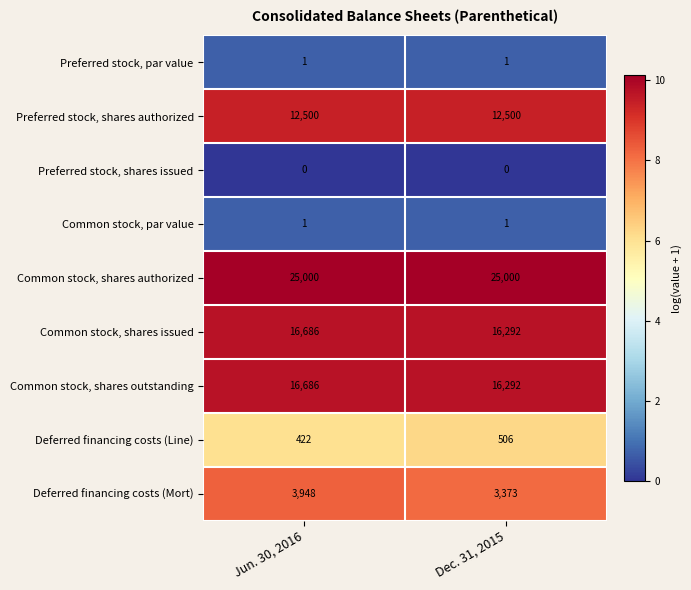

What is the total value across all series at Dec. 31, 2015?

73965